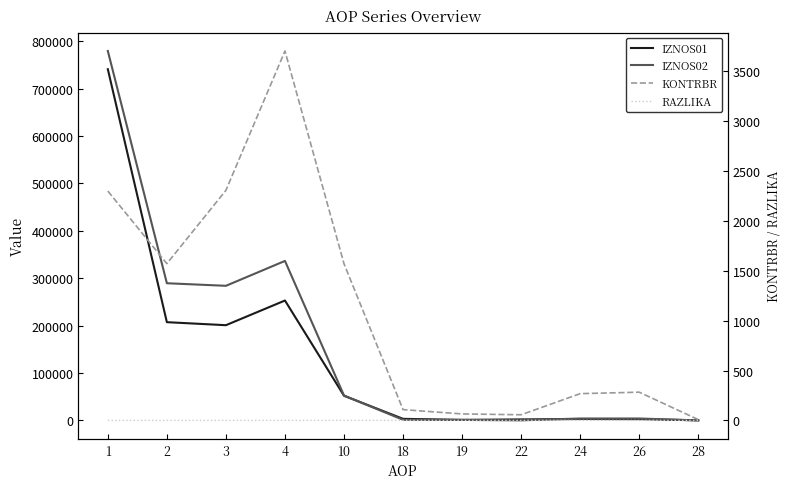

Reading left to right, what are all the values shown in this chart?

IZNOS01: 741036.8	207319.2	200956.8	253022.2	52065.4	3370.6	1215.6	2155.1	2991.8	2695.9	296.0
IZNOS02: 779523.2	289473.0	284044.8	336566.4	52521.6	1327.0	1110.3	216.7	4101.3	4101.3	0.0
KONTRBR: 2300.1	1572.5	2307.1	3704.6	1571.1	108.4	65.3	56.9	268.7	283.4	8.3
RAZLIKA: 0.4	0.3	0.4	0.6	0.9	0.4	0.8	0.4	0.4	0.4	0.0